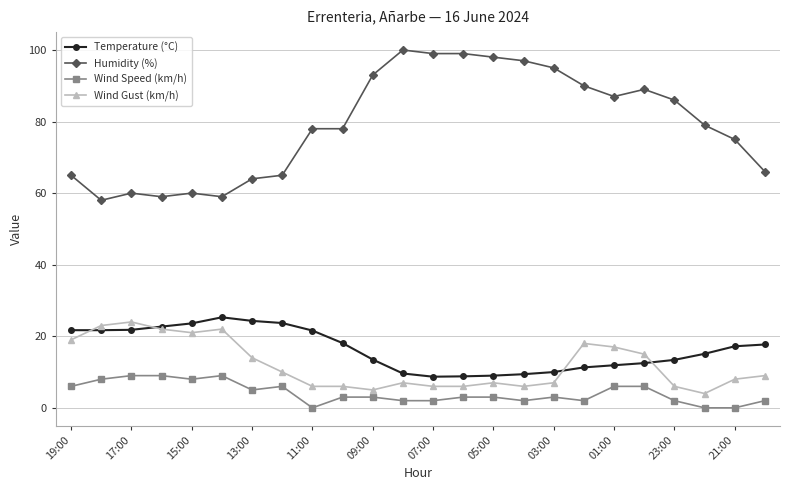

What is the difference between the second highest and minimum values in the Wind Gust (km/h) series?

19.0